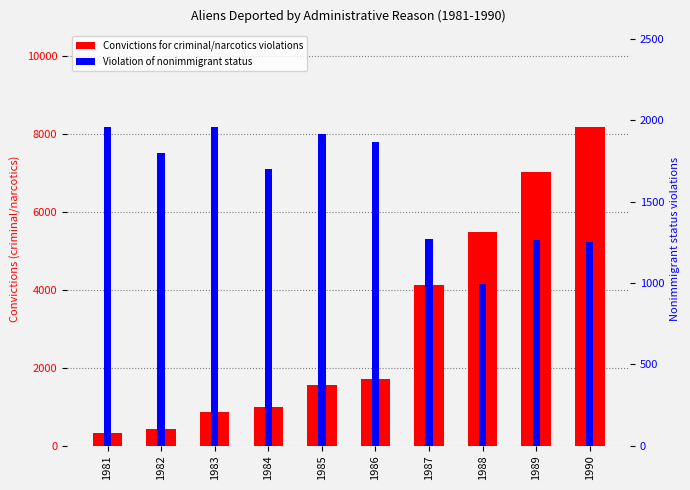

What is the spread (max minus min) of values at 1988?

4478